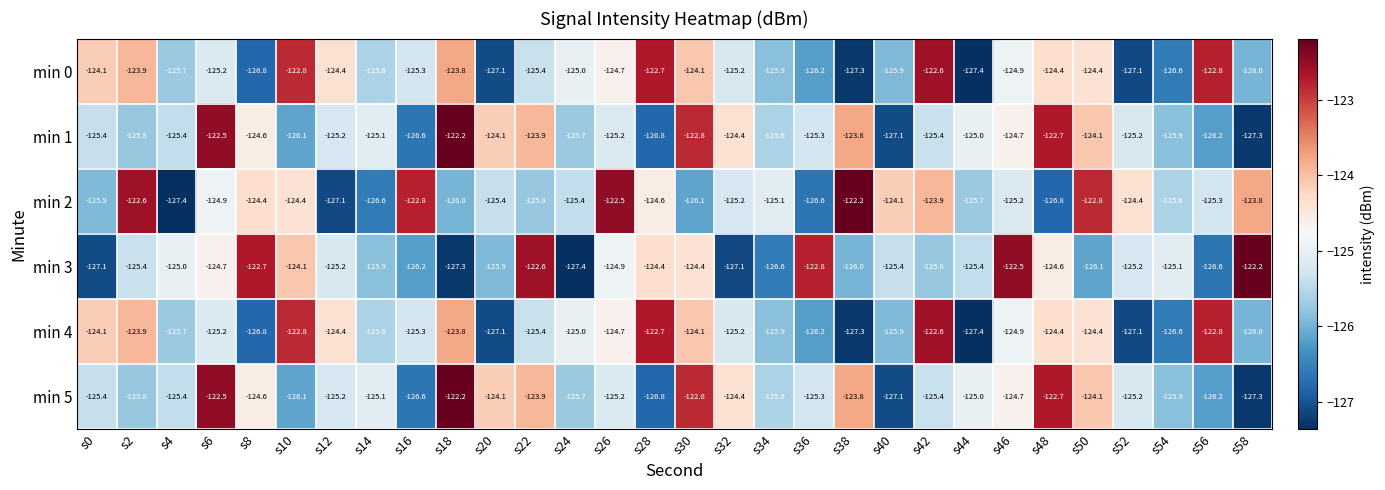

The value of min 3 at s4 is -125.0. True or false?

True